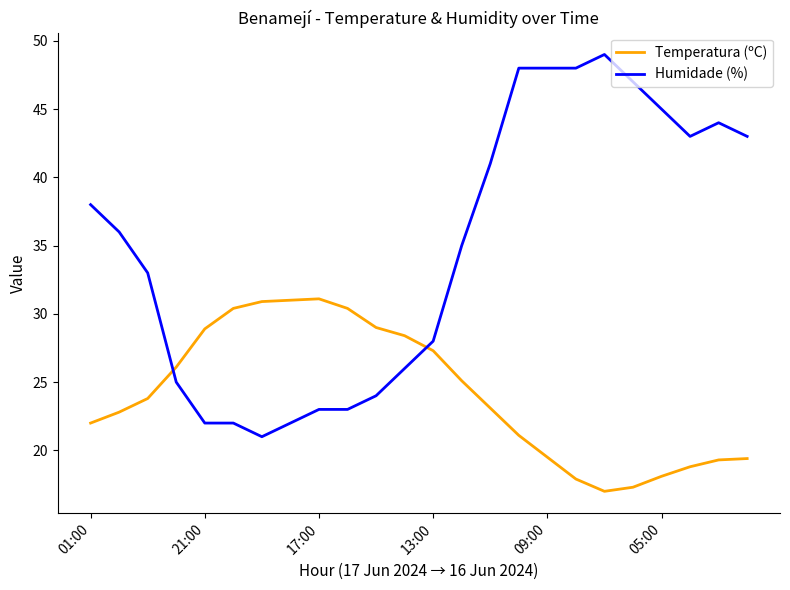

Which series has the largest total across all categories?

Humidade (%)